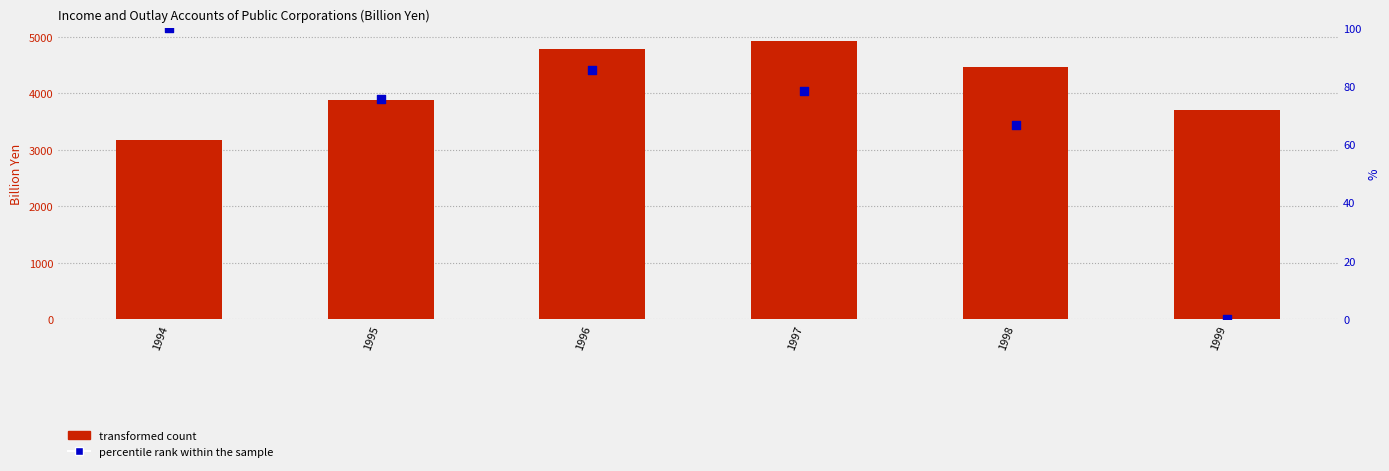

At how many categories does at least one series exceed 1016?

6